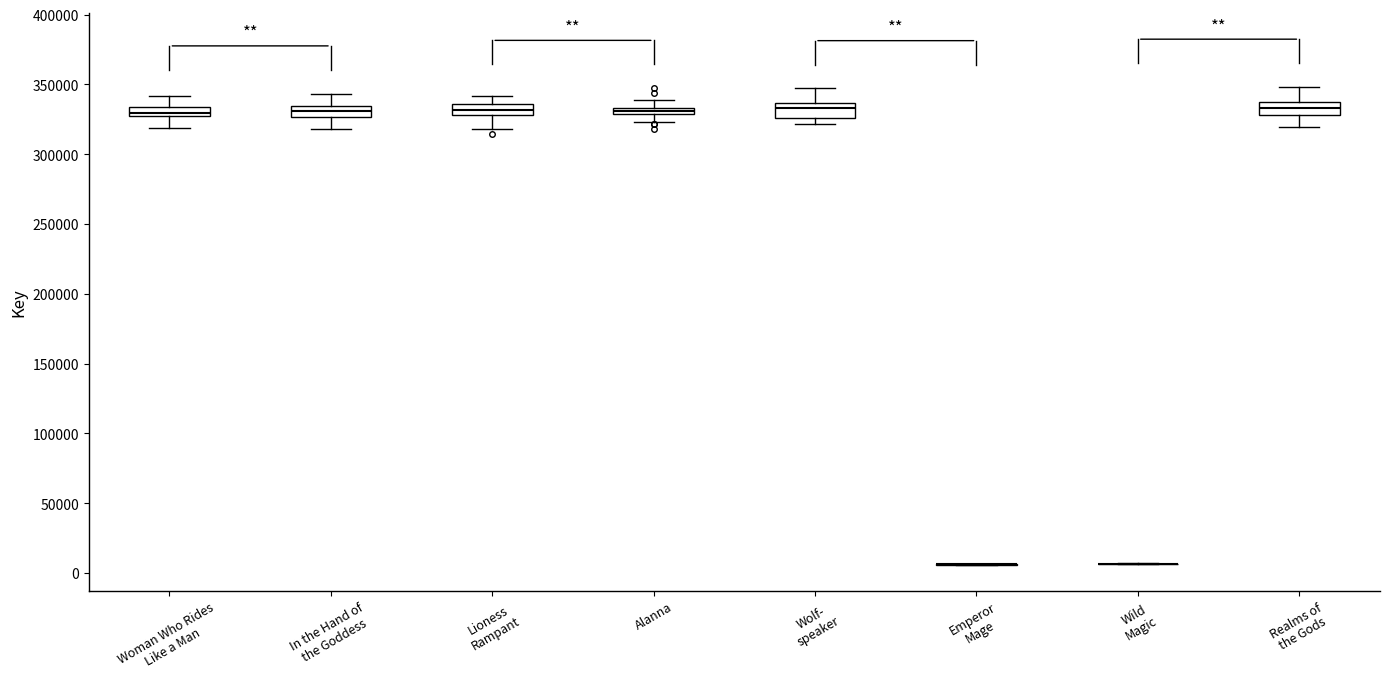

Where is the upper edge of the box for Woman Who Rides Like a Man on the y-axis? The values are not printed on the chart, so give them approximately, as read against the axis.

335000